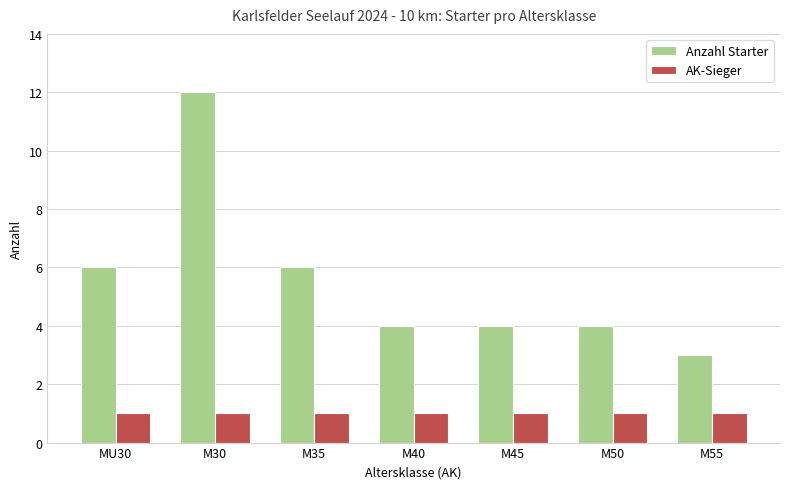

How many bars are there in each group?

2